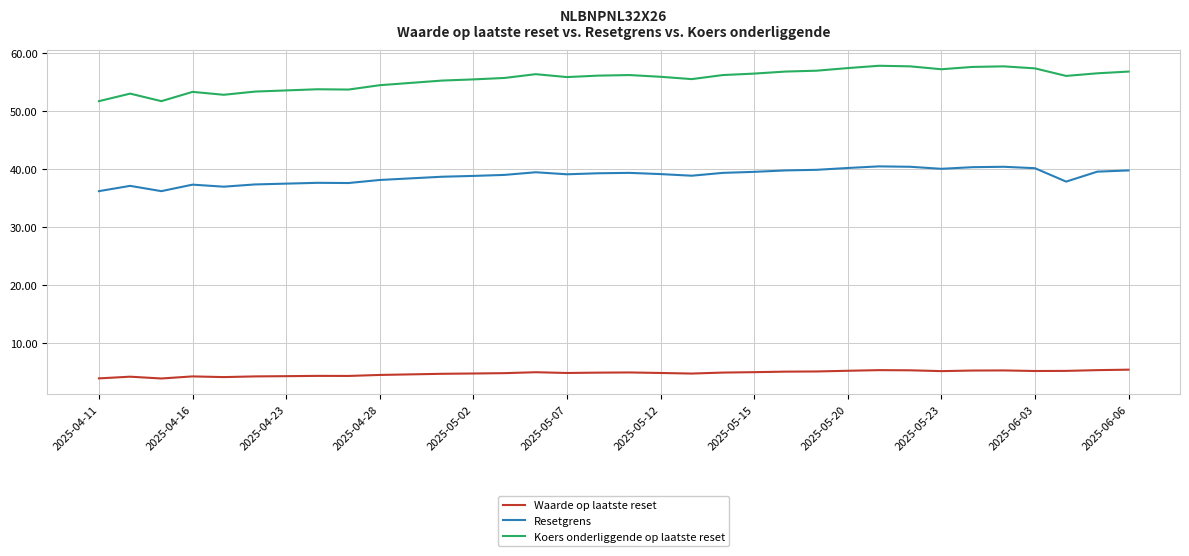

True or false: Resetgrens and Waarde op laatste reset cross at least once.

False